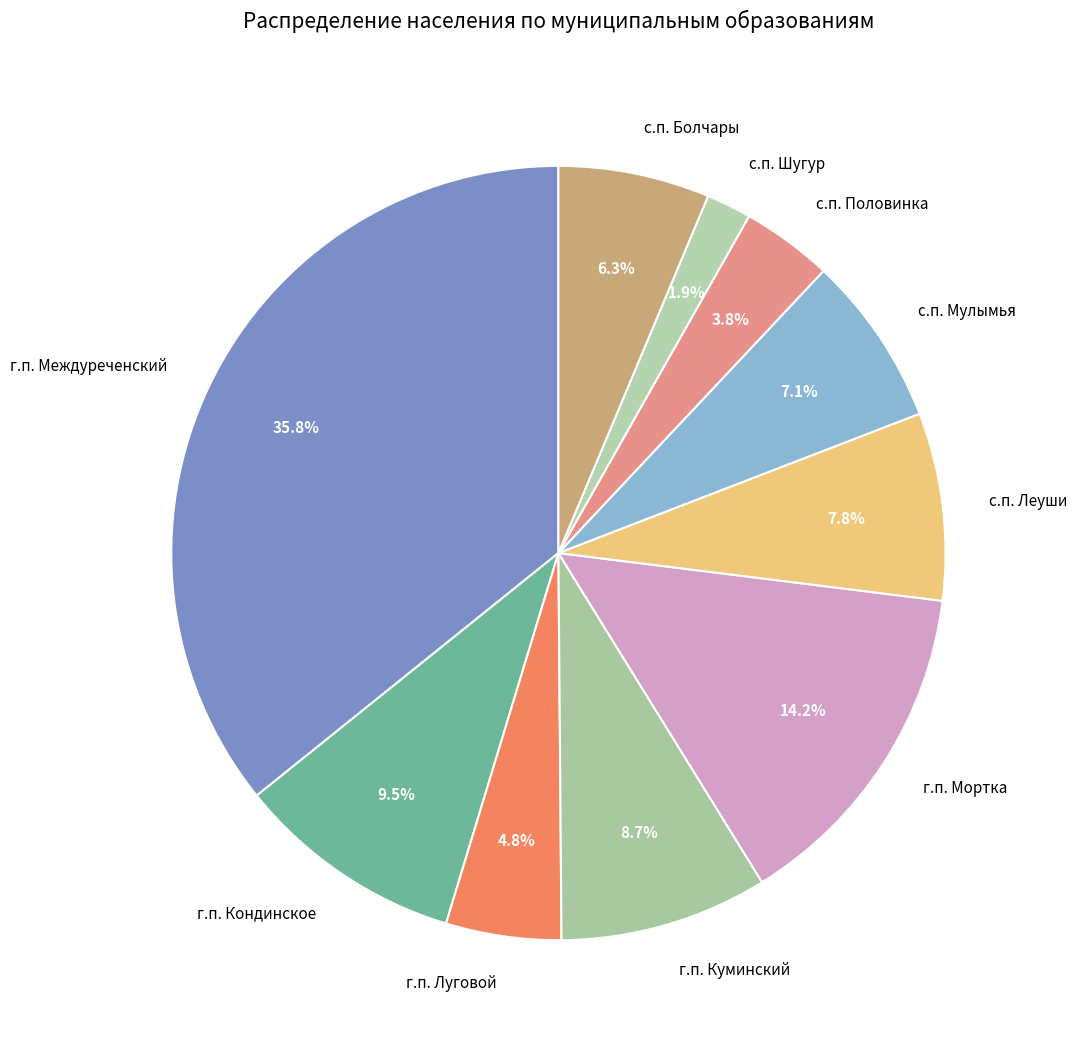

Is it true that с.п. Леуши is 8% of the pie?

True